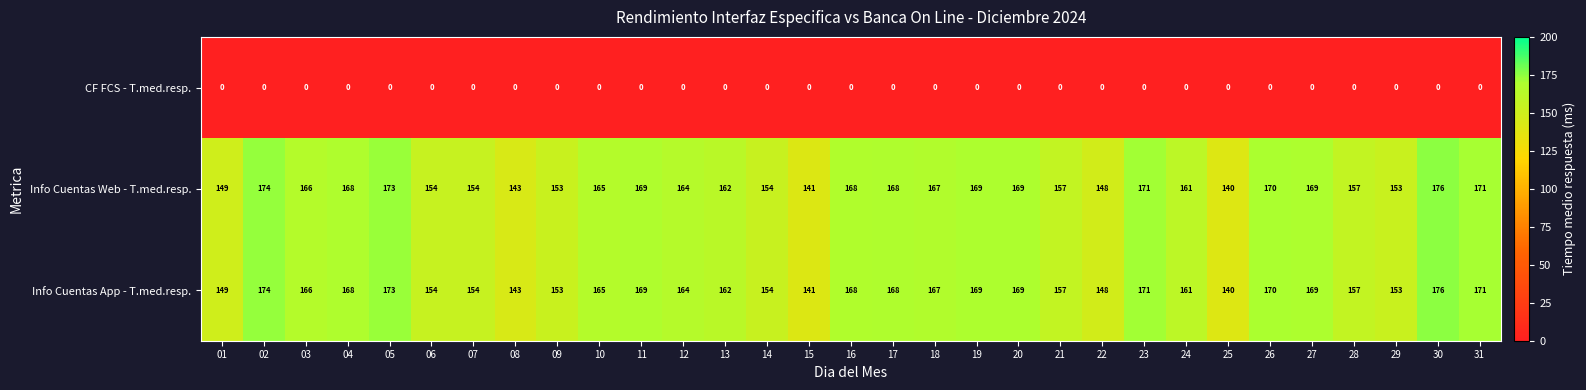

What is the sum of all Info Cuentas App - T.med.resp. values?

5003